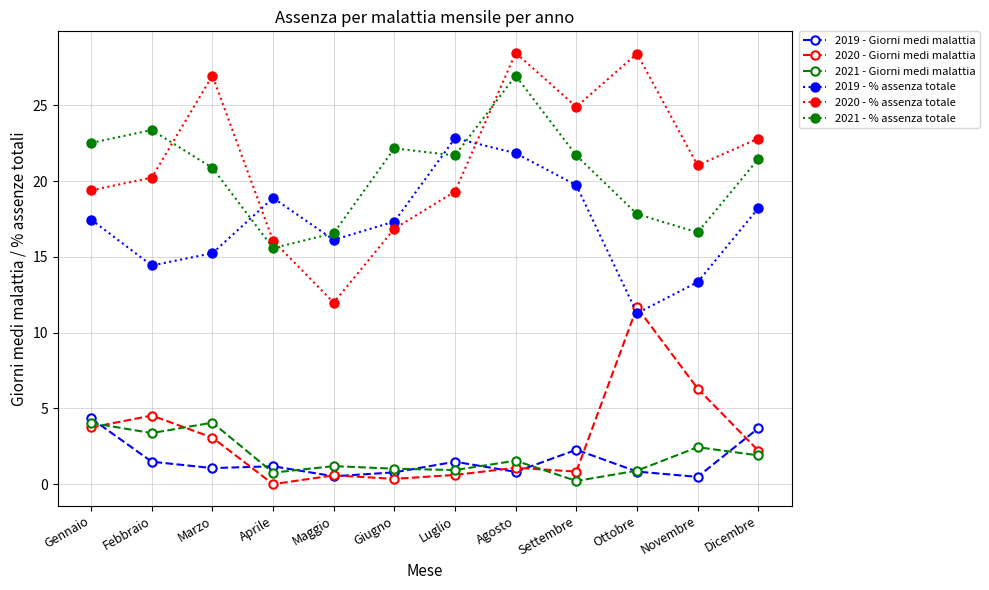

How many values in the 2020 - Giorni medi malattia series exceed 2?

6